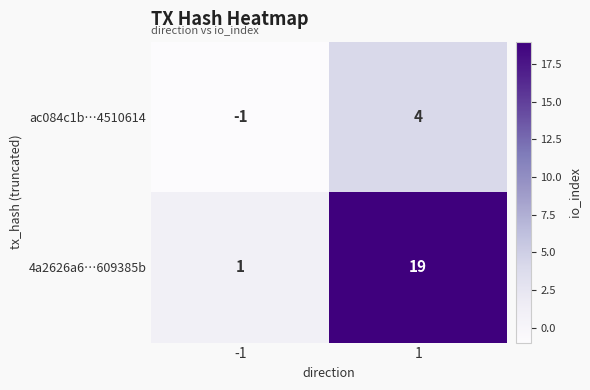

What is the difference between the maximum and minimum values in the 4a2626a6…609385b series?

18